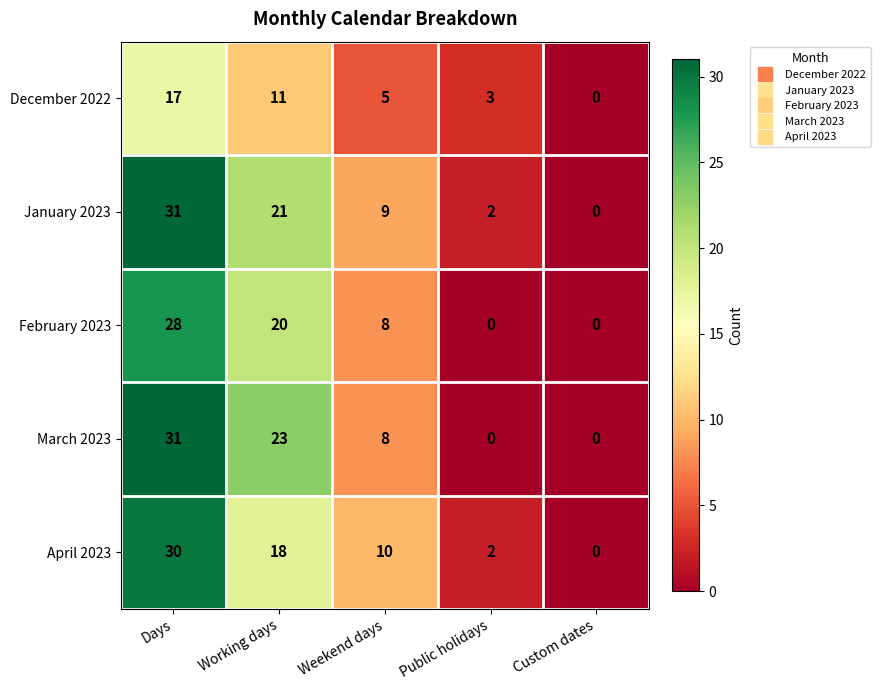

What is the greatest value displayed?

31